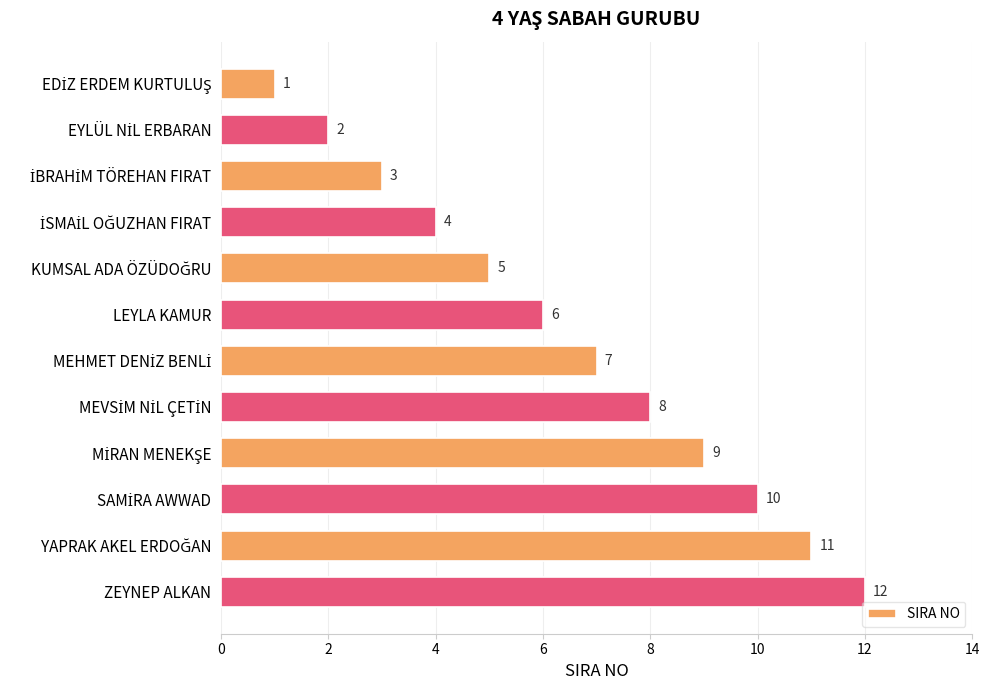

What is the value of the 11th bar from the top?

11